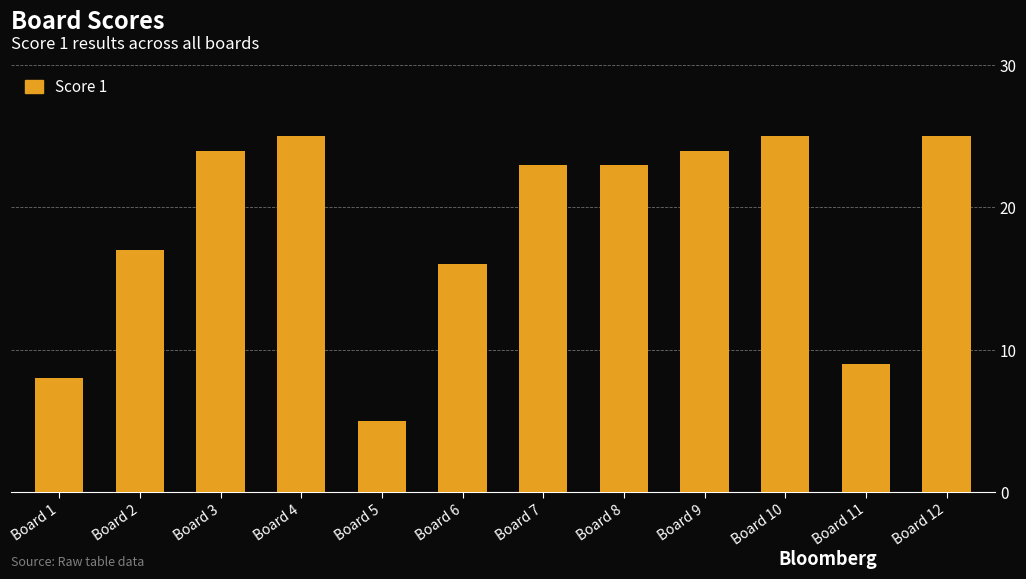

What value does the data have at Board 2?

17